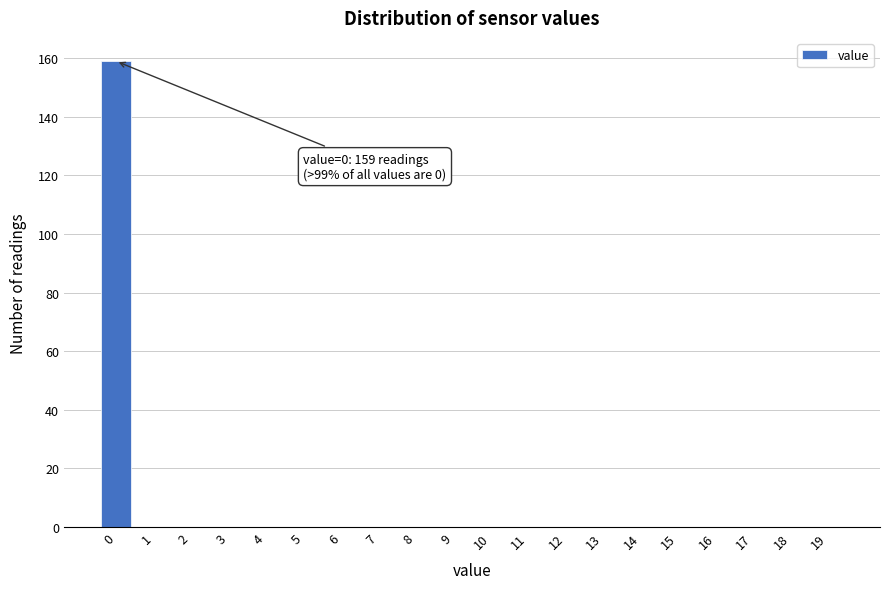

Reading right to left, list all the values displayed in this chart.

19=0	18=0	17=0	16=0	15=0	14=0	13=0	12=0	11=0	10=0	9=0	8=0	7=0	6=0	5=0	4=0	3=0	2=0	1=0	0=159